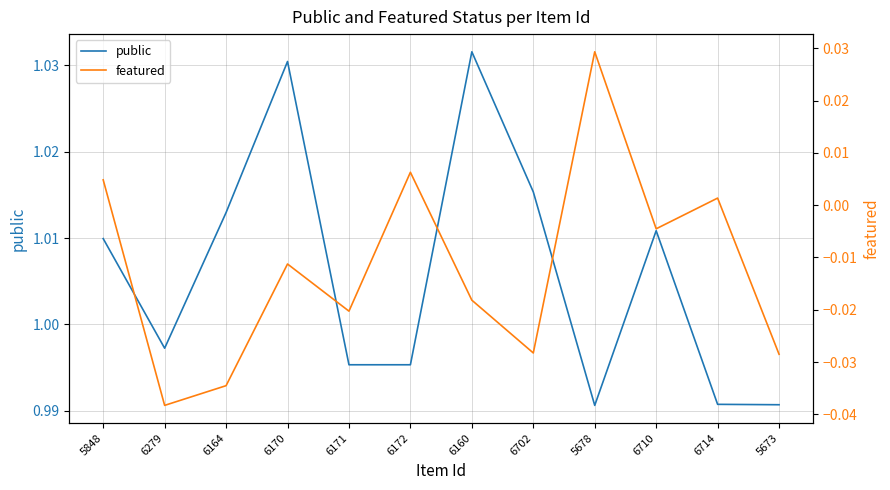

True or false: public has more than 1 points higher than both neighbors.

True